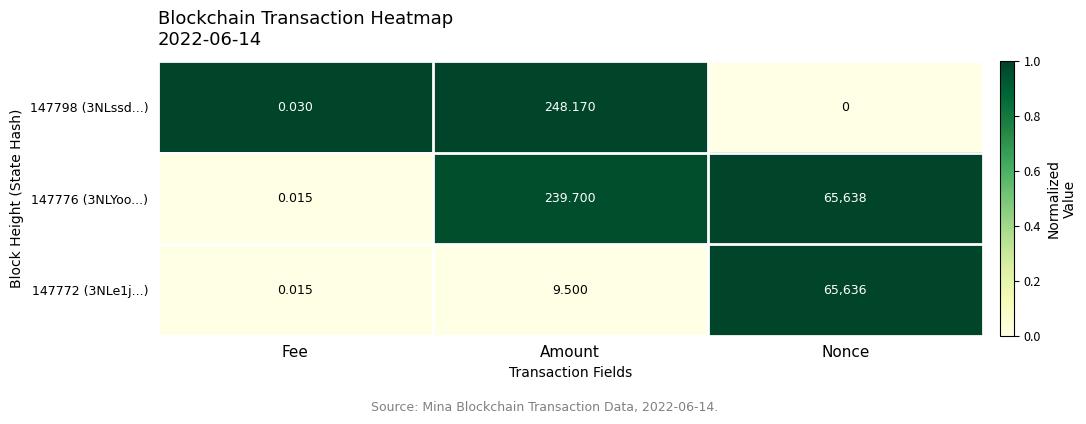

Rank the series at Nonce from lowest to highest value.

147798 (3NLssd...), 147772 (3NLe1j...), 147776 (3NLYoo...)